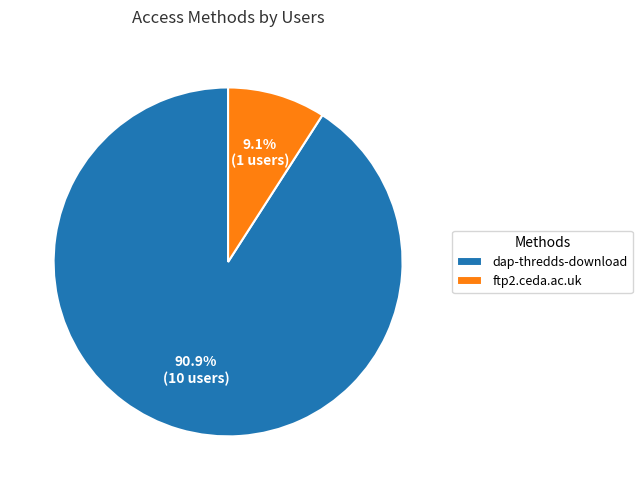

Is it true that dap-thredds-download is 77% of the pie?

False